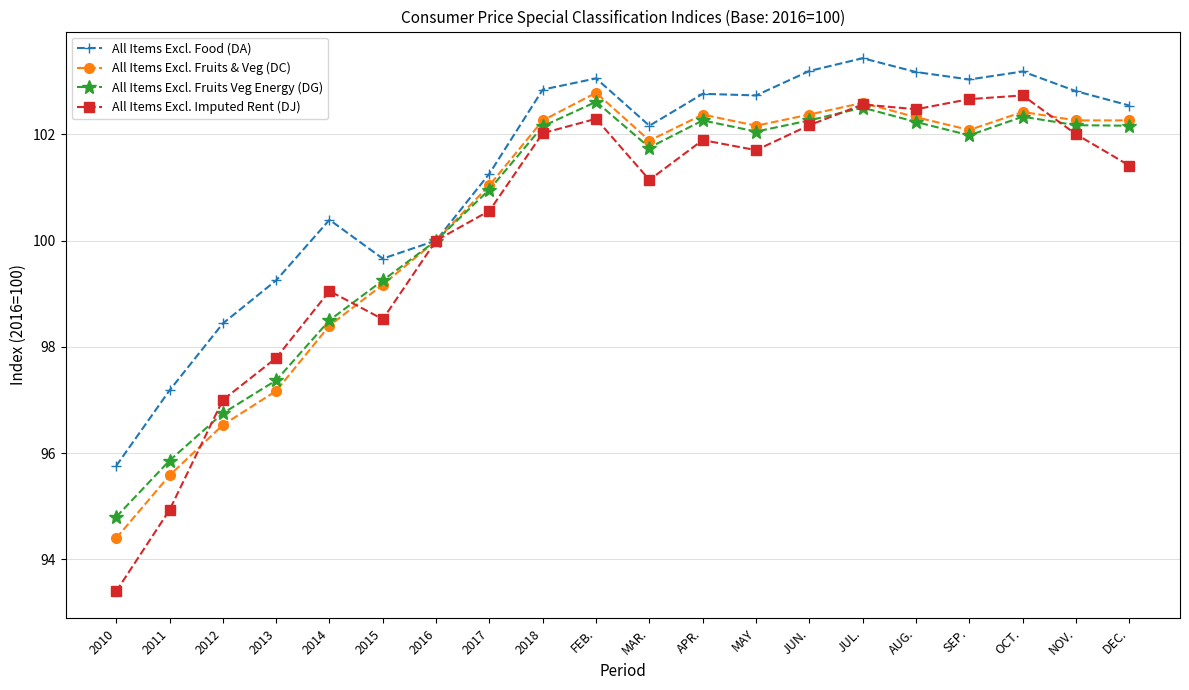

What is the spread (max minus min) of values at NOV.?

0.8